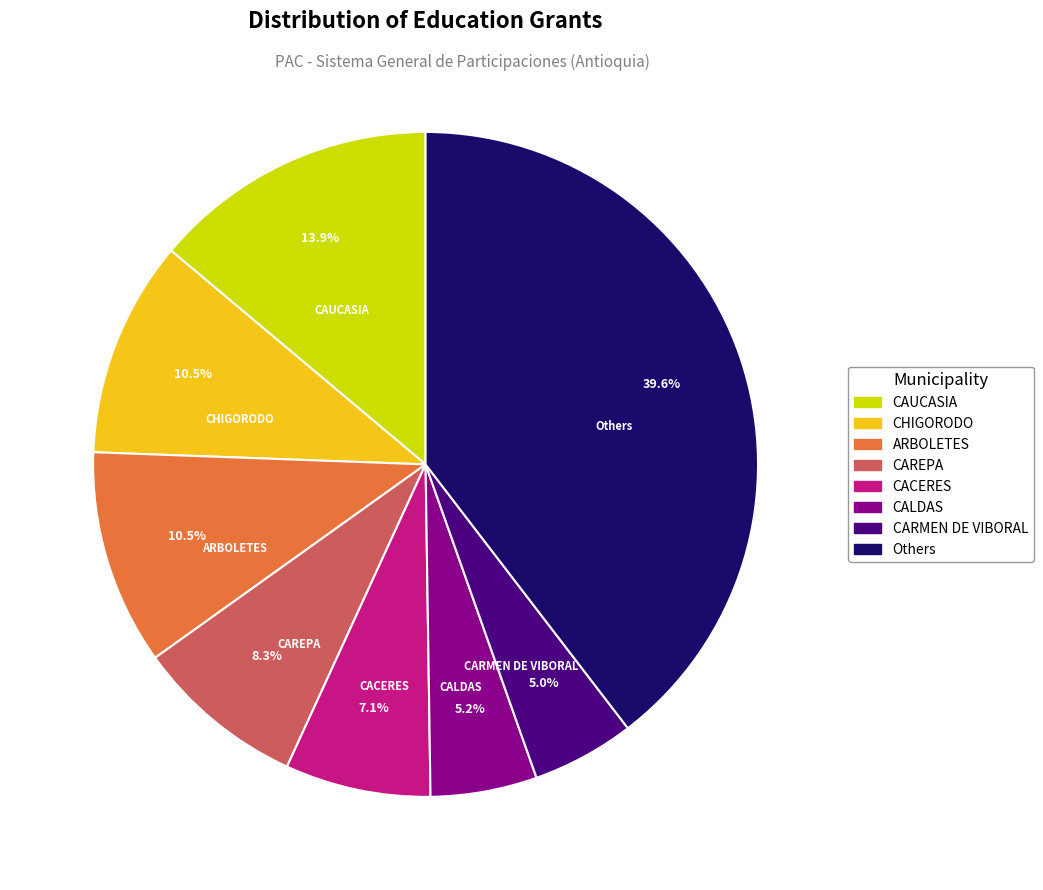

Count the number of slices in the pie.

8